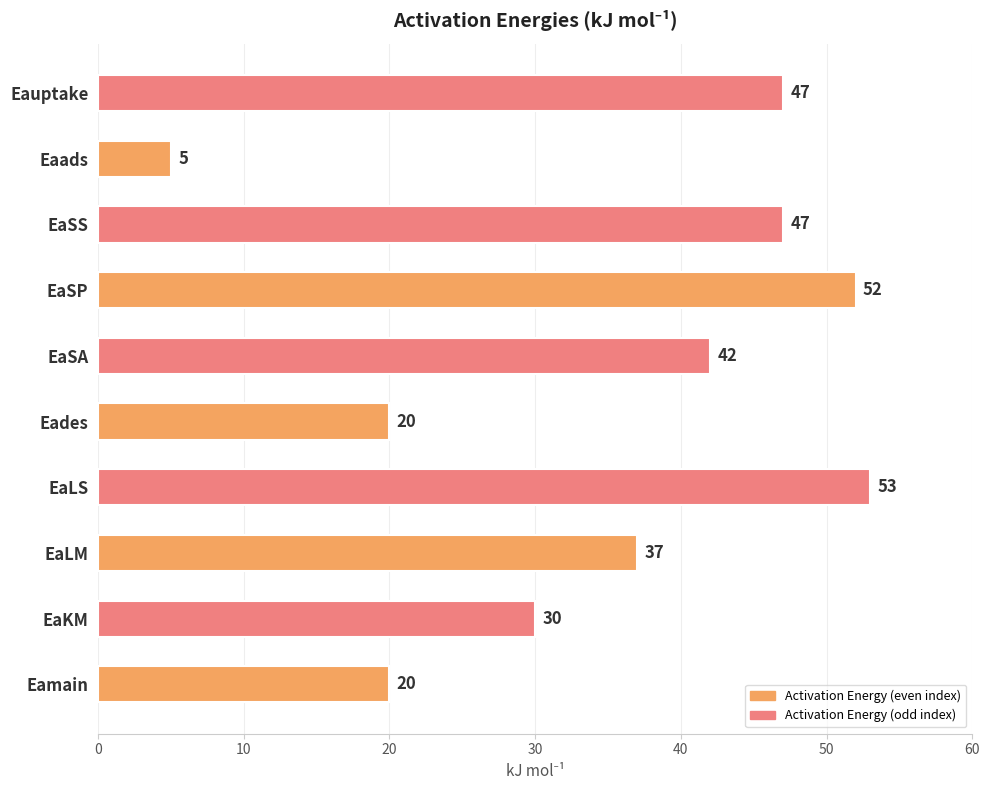

At which label is the value closest to 29?

EaKM